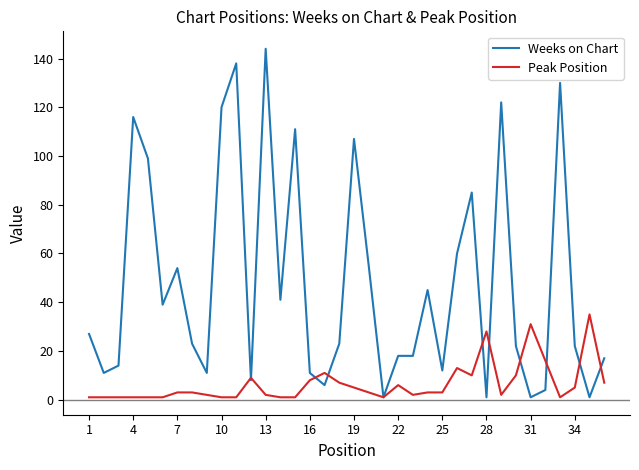

Reading left to right, list all the values displayed in this chart.

Weeks on Chart: 27	11	14	116	99	39	54	23	11	120	138	8	144	41	111	11	6	23	107	55	1	18	18	45	12	60	85	1	122	22	1	4	130	22	1	17
Peak Position: 1	1	1	1	1	1	3	3	2	1	1	9	2	1	1	8	11	7	5	3	1	6	2	3	3	13	10	28	2	10	31	16	1	5	35	7